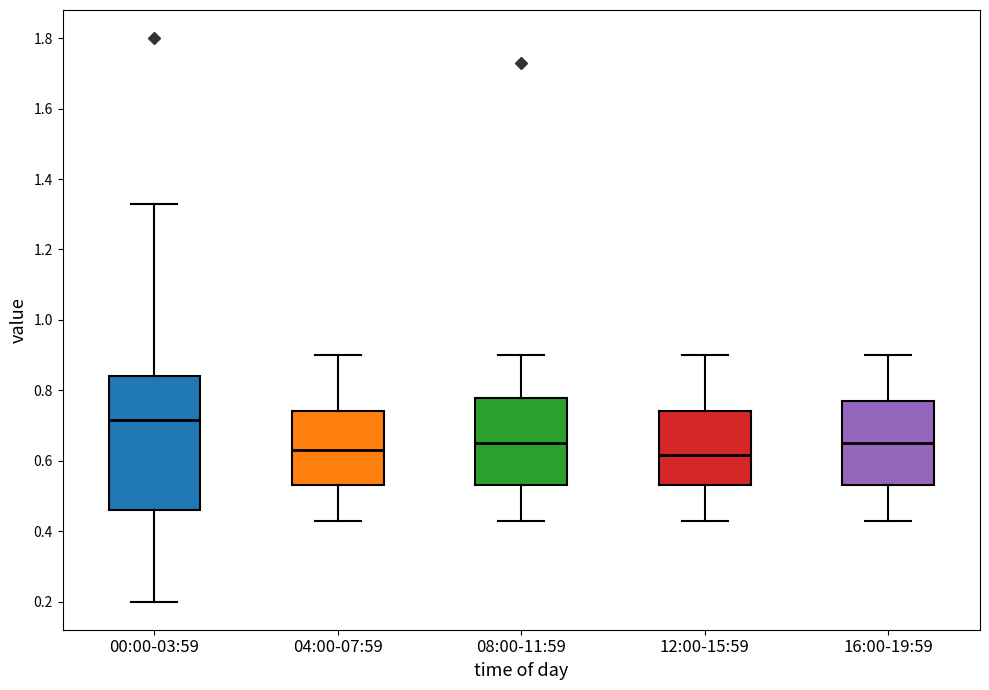

Comparing the boxes themselves (not the whiskers), which one is the tallest?

00:00-03:59